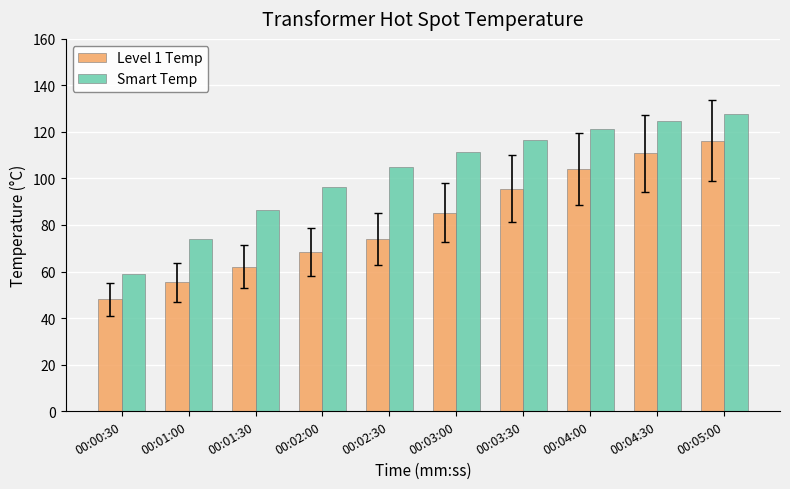

The Smart Temp series shows 121.1 at 00:04:00. True or false?

True